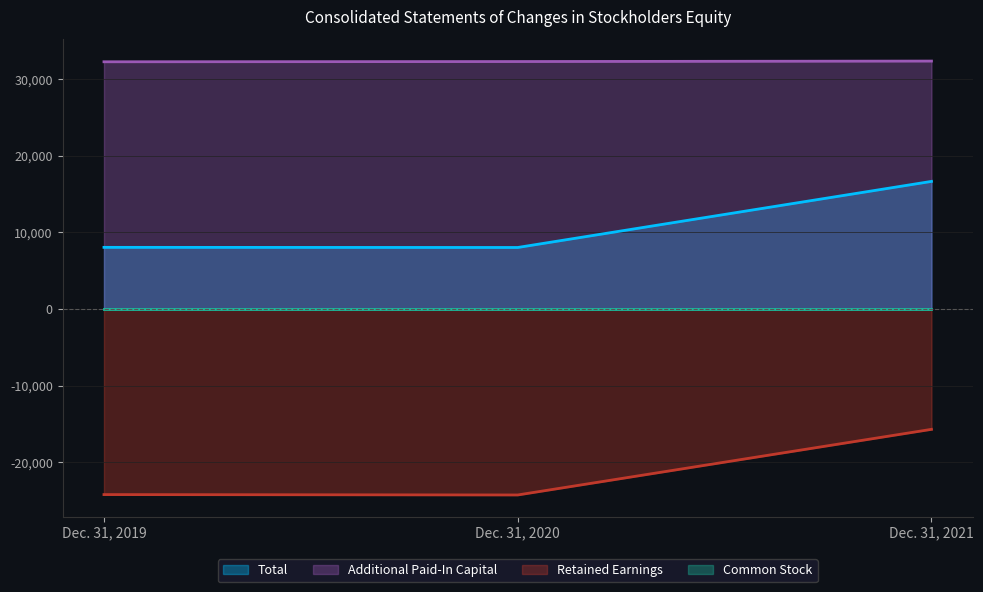

What is the difference between the highest and lowest values at Dec. 31, 2021?

48065